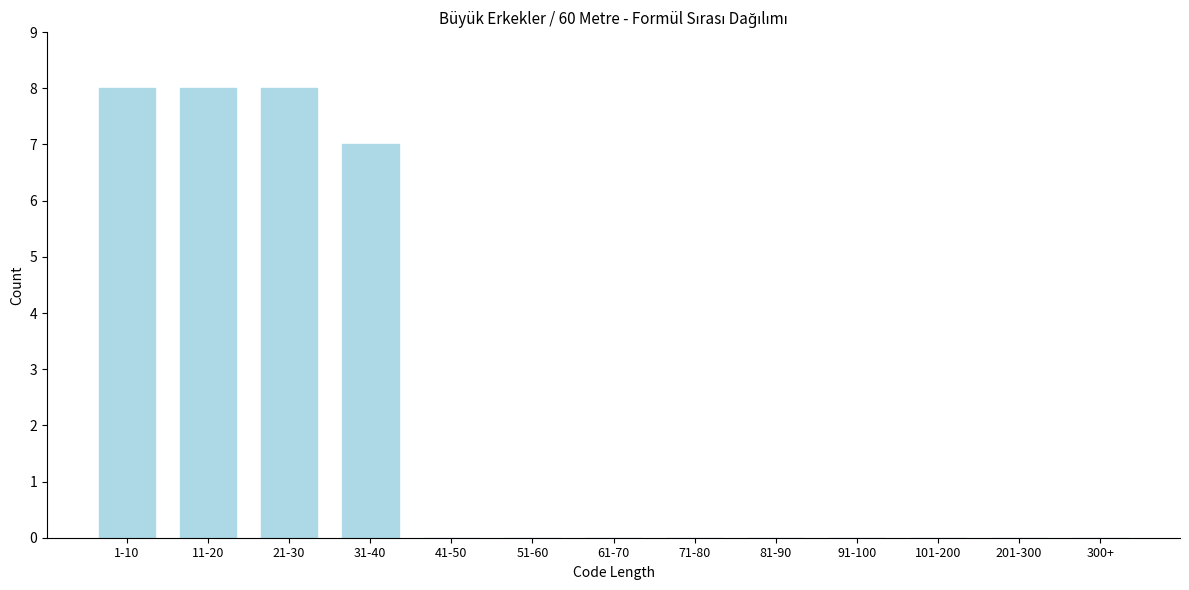

Reading right to left, what are all the values shown in this chart?

300+=0	201-300=0	101-200=0	91-100=0	81-90=0	71-80=0	61-70=0	51-60=0	41-50=0	31-40=7	21-30=8	11-20=8	1-10=8